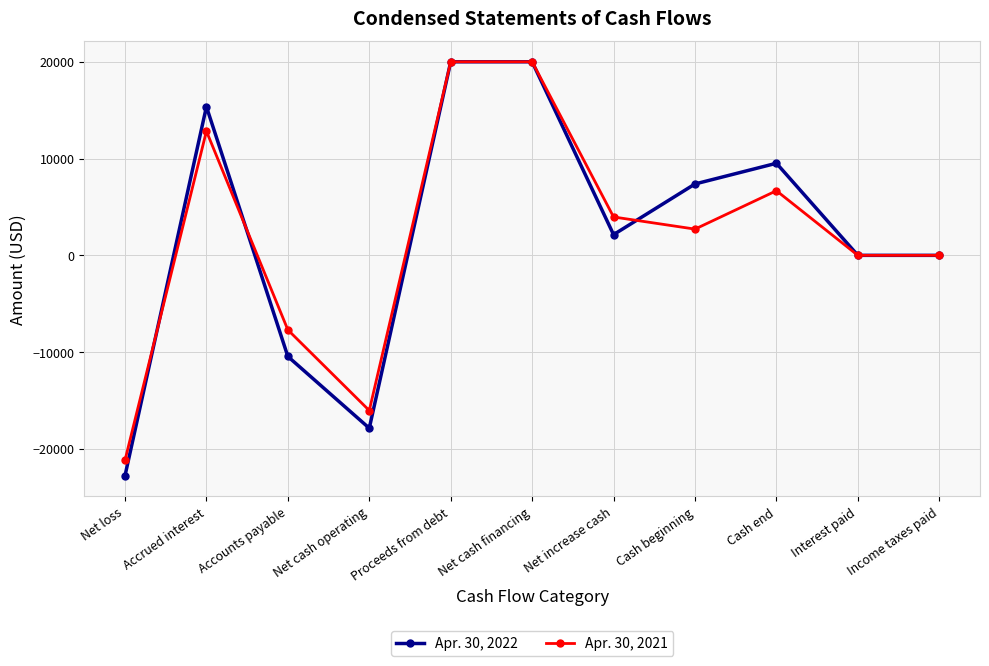

What is the minimum value shown in the chart?

-22773